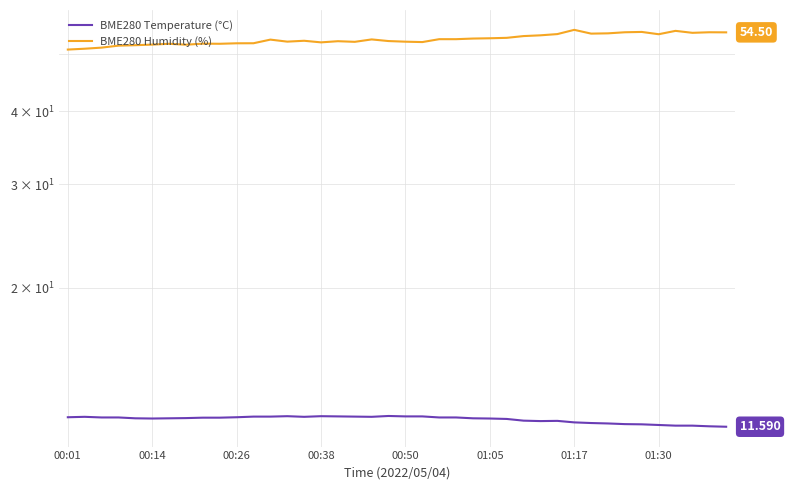

True or false: BME280 Humidity (%) and BME280 Temperature (°C) cross at least once.

False